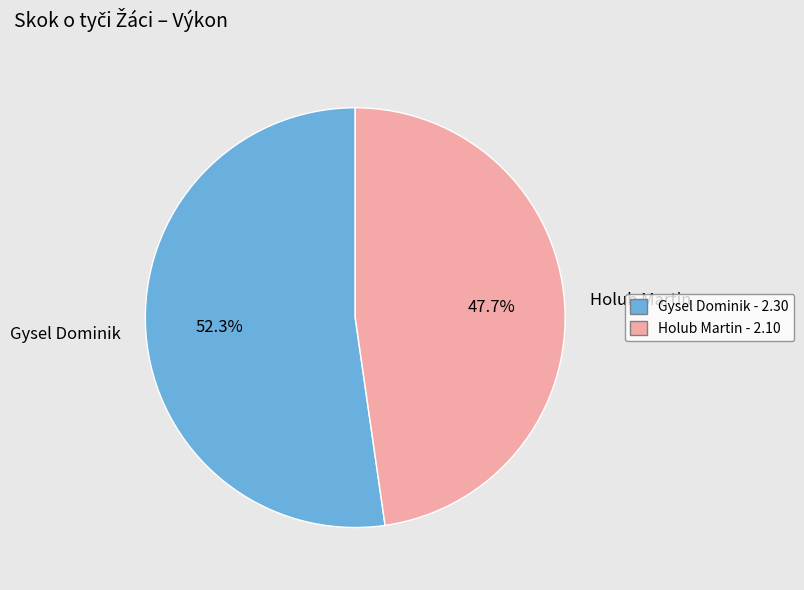

Approximately how many times larger is the value at Holub Martin compared to Gysel Dominik?

0.9